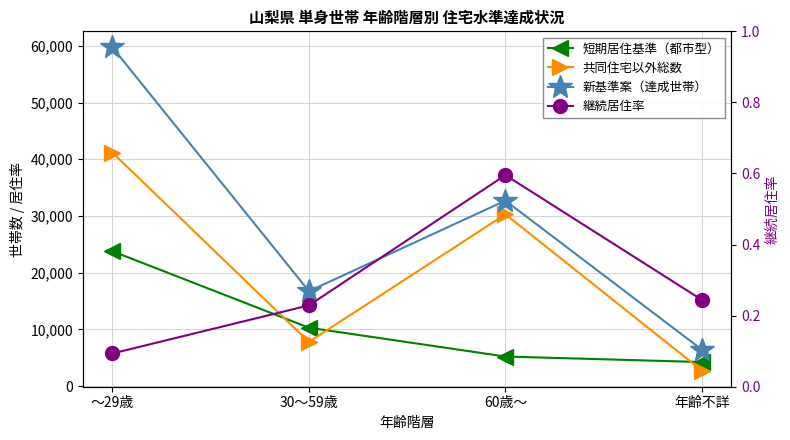

What is the greatest value displayed?

59715.0